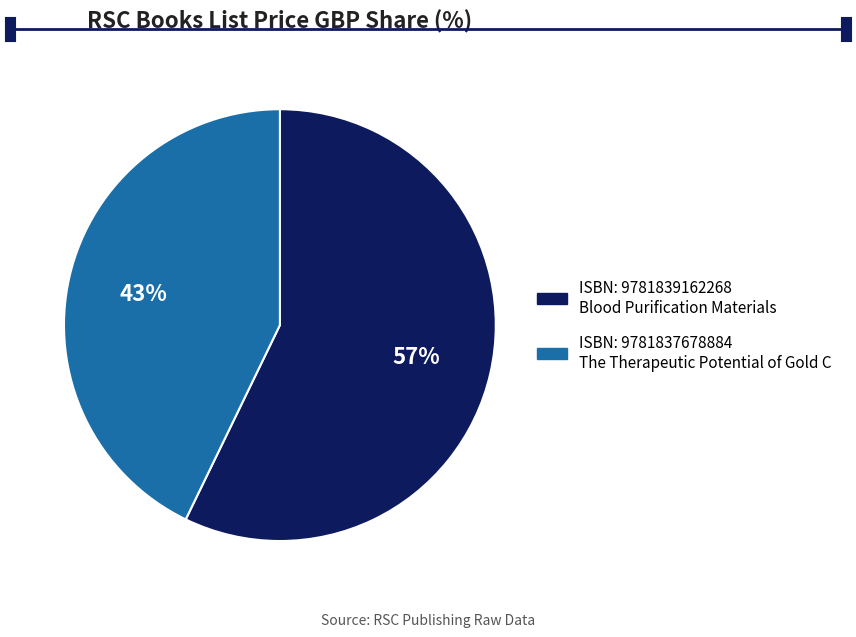

Is there a majority slice in this chart?

Yes